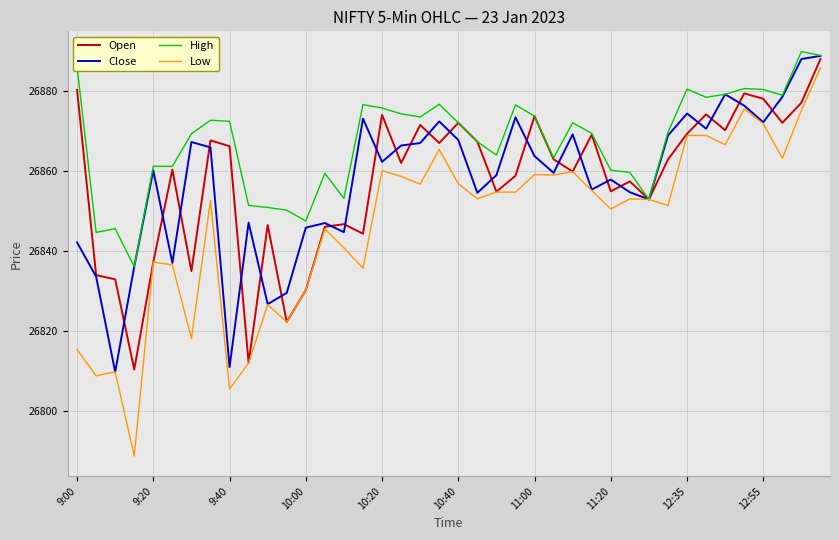

What are all the series names shown in the legend?

Open, Close, High, Low